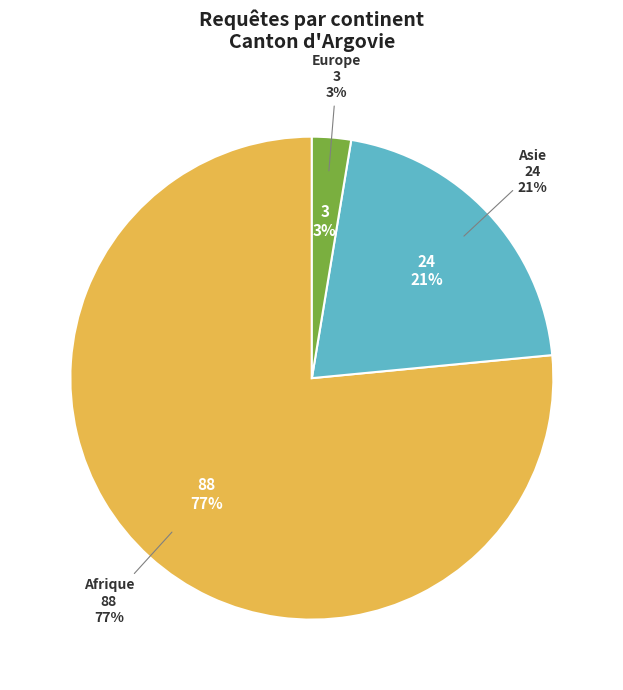

To the nearest percent, what is the combined percentage of Amérique and Asie?

21%